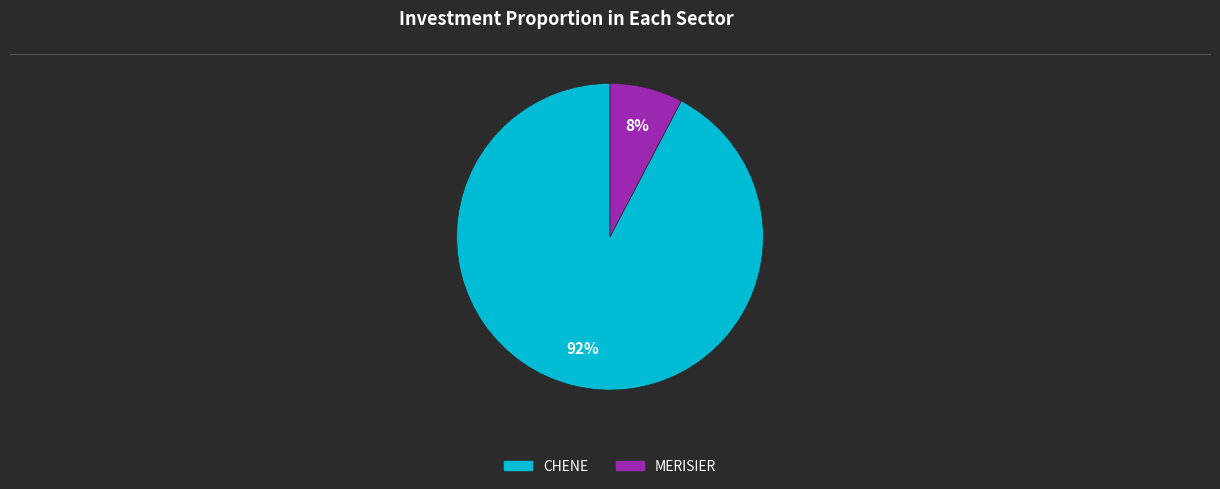

Is it true that MERISIER is 8% of the pie?

True